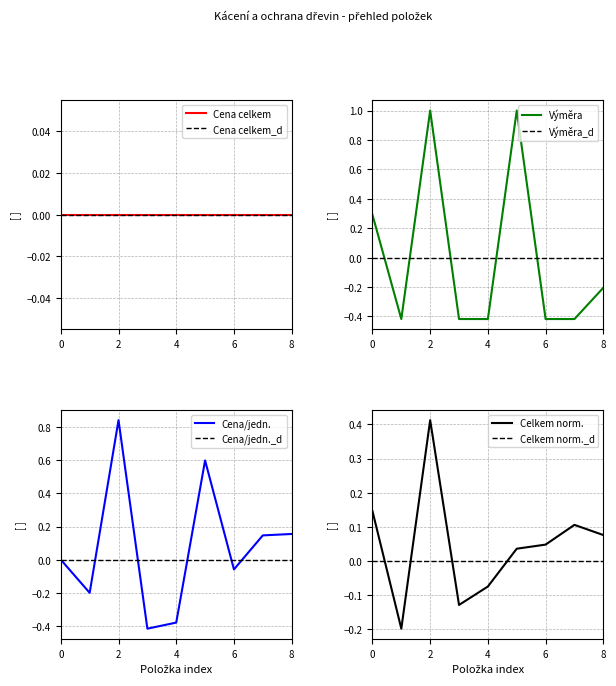

At which label is Výměra closest to 0?

8